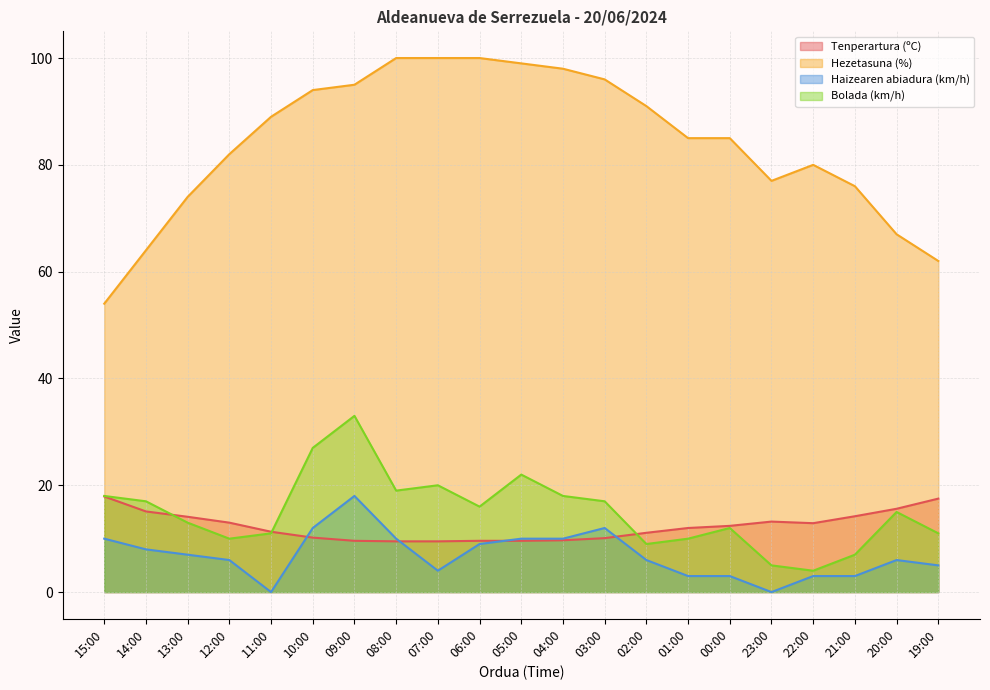

True or false: Hezetasuna (%) and Tenperartura (ºC) cross at least once.

False